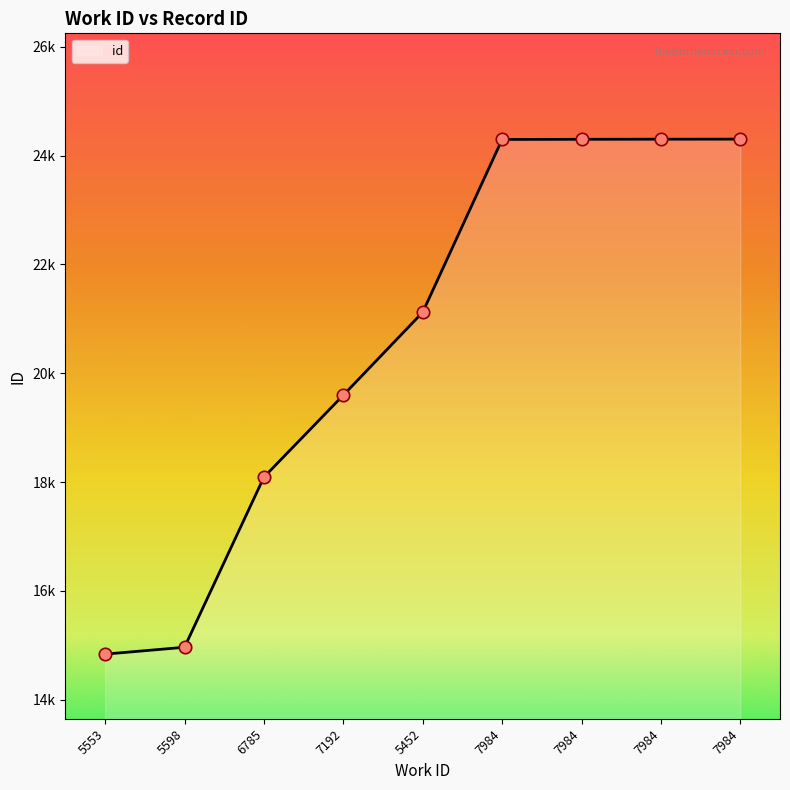

What is the change in value from 6785 to 7984?

+6208